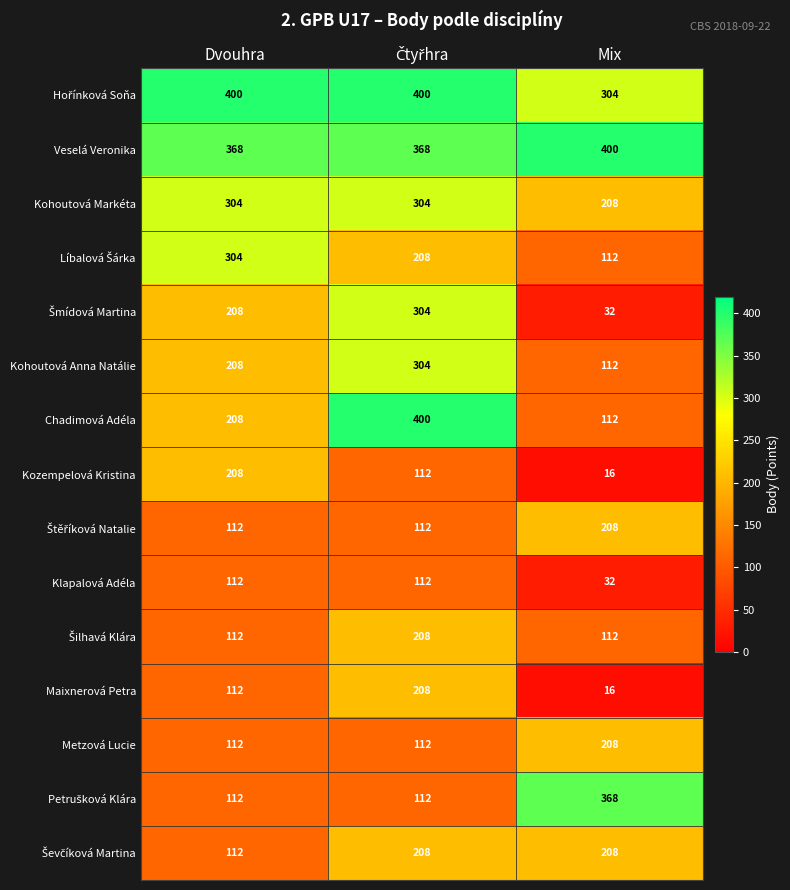

Which series has the widest spread of values?

Chadimová Adéla